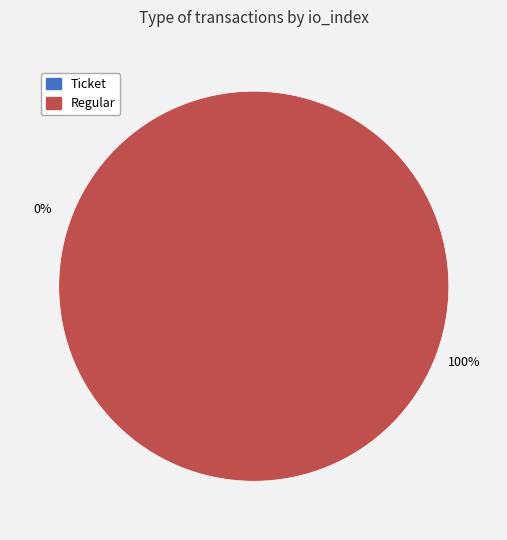

What is the total percentage of Ticket (io_index=0) and Regular (io_index=23)?

100.0%